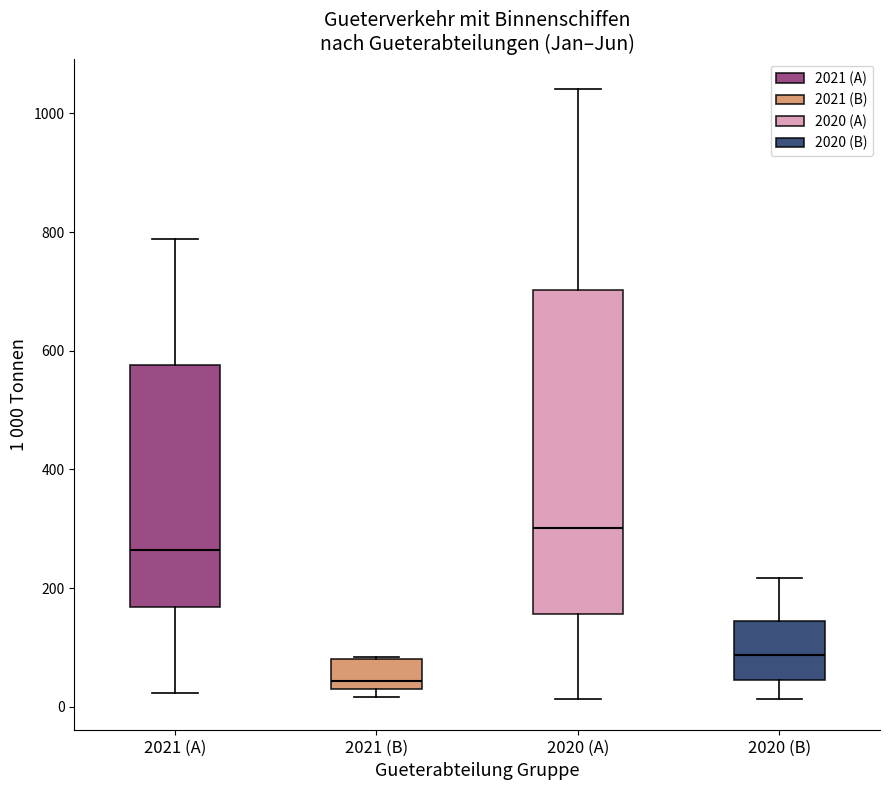

Where is the upper edge of the box for 2020 (A) on the y-axis? The values are not printed on the chart, so give them approximately, as read against the axis.

700